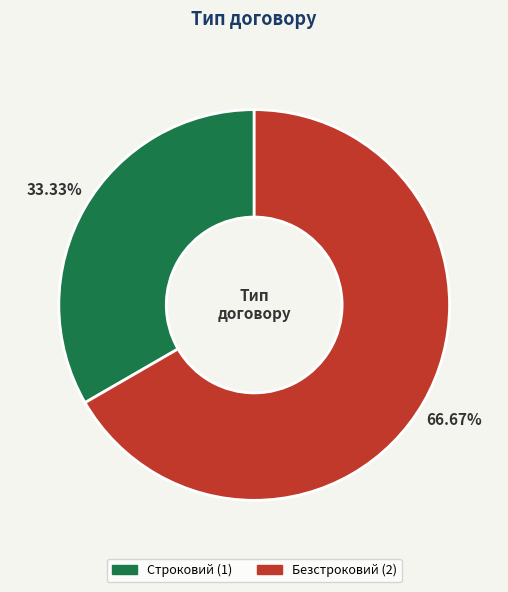

To the nearest percent, what portion does Строковий represent?

33%